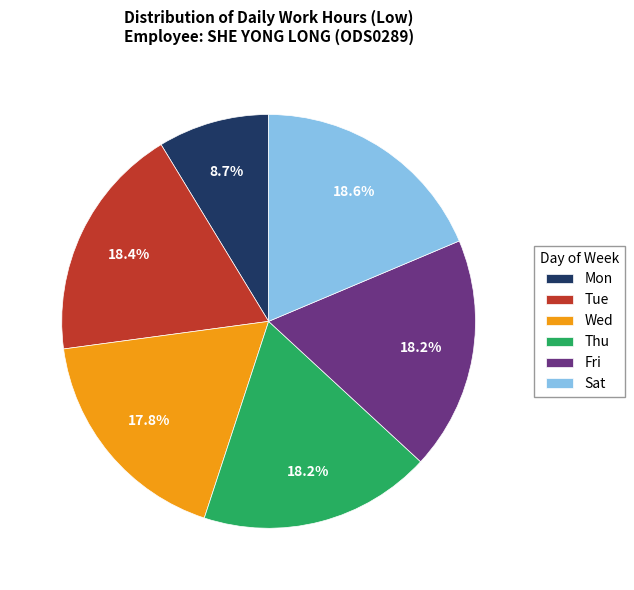

Which has a higher value, Wed or Mon?

Wed